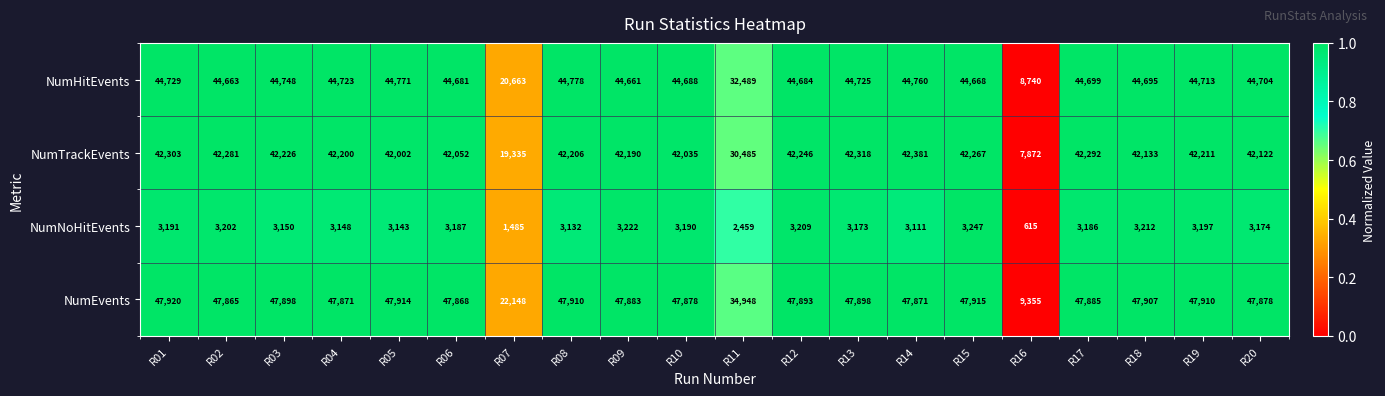

What value does the NumNoHitEvents series have at R05, to the nearest 50?

3150